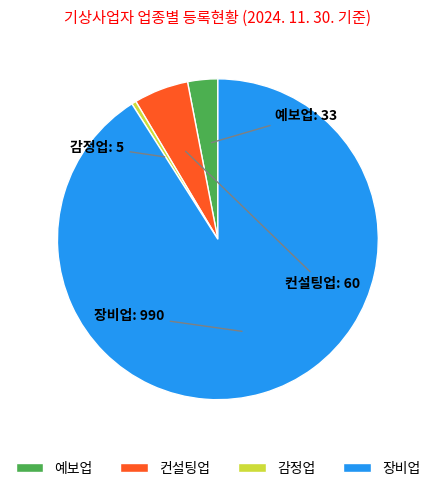

Approximately how many times larger is the value at 장비업 compared to 예보업?

30.0